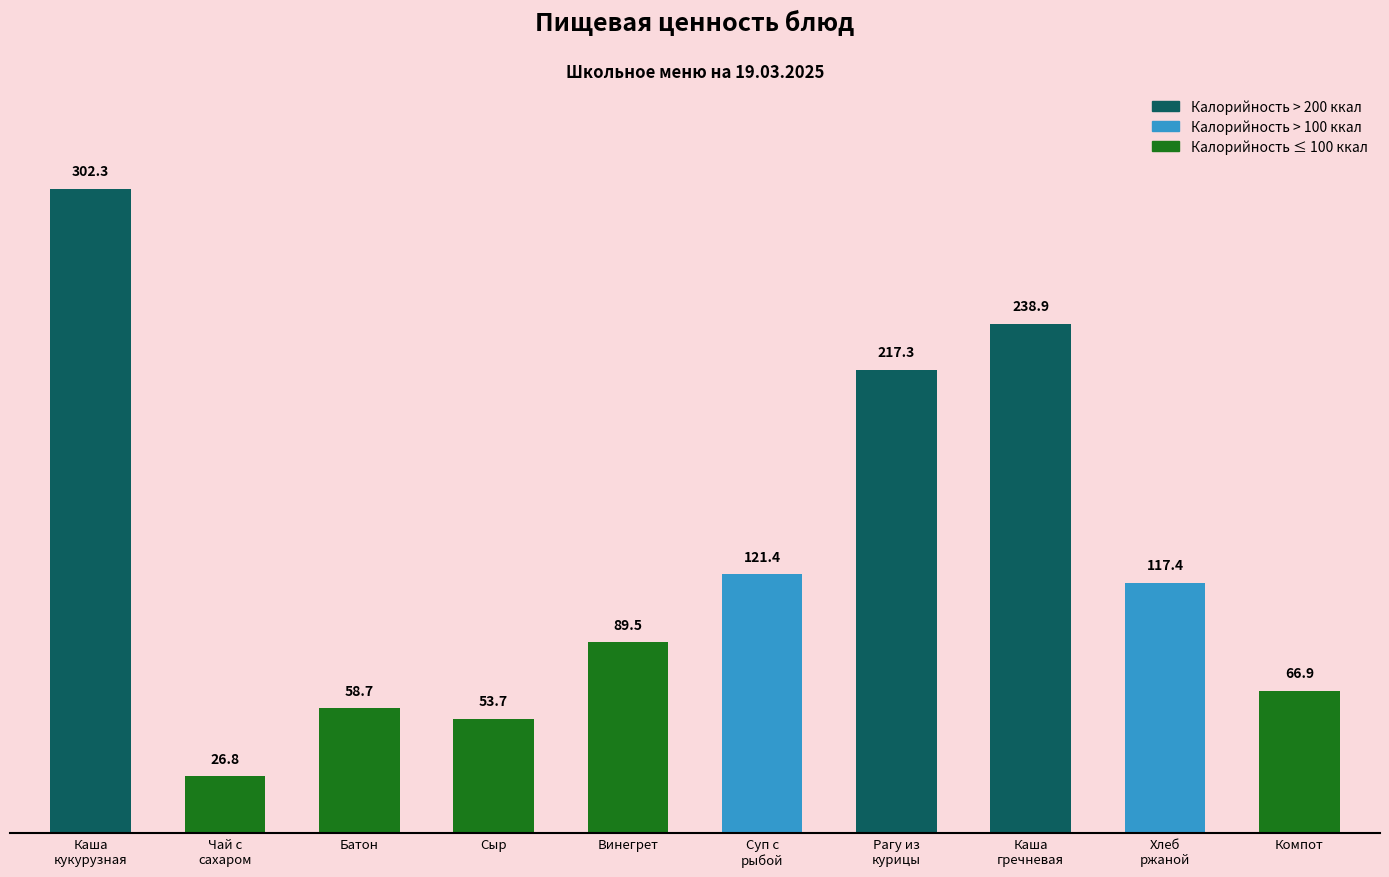

Rank the categories by value from lowest to highest.

Чай с
сахаром, Сыр, Батон, Компот, Винегрет, Хлеб
ржаной, Суп с
рыбой, Рагу из
курицы, Каша
гречневая, Каша
кукурузная